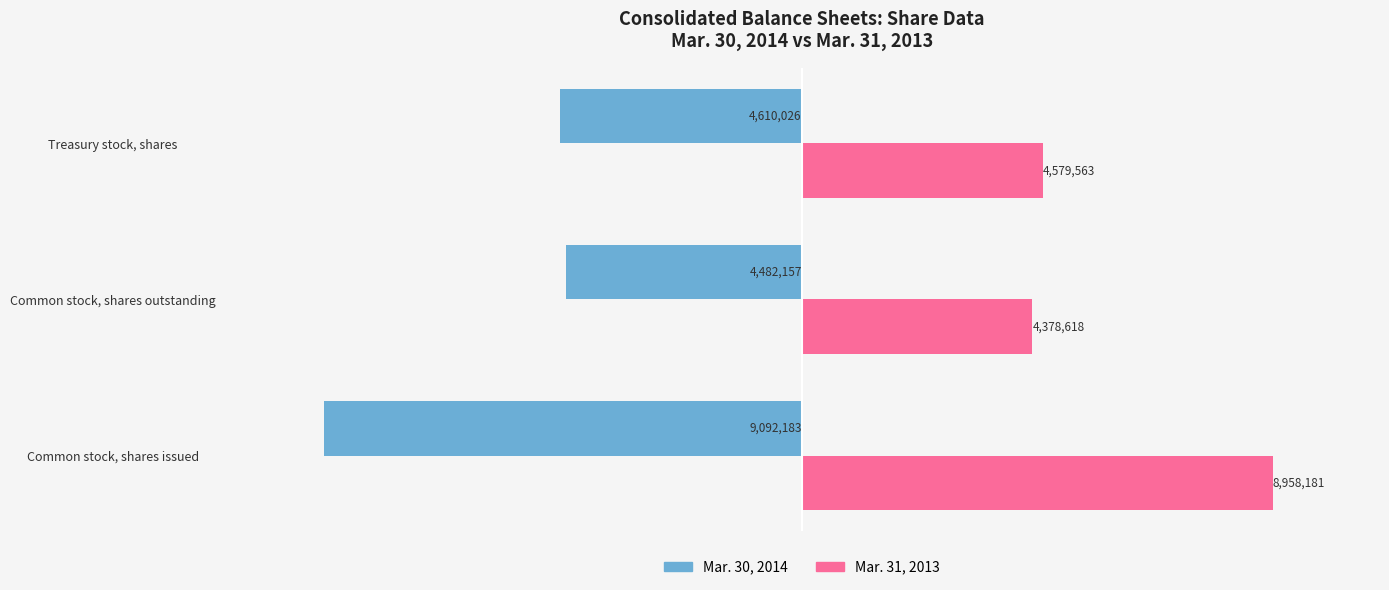

What is the smallest value displayed?

-9092183